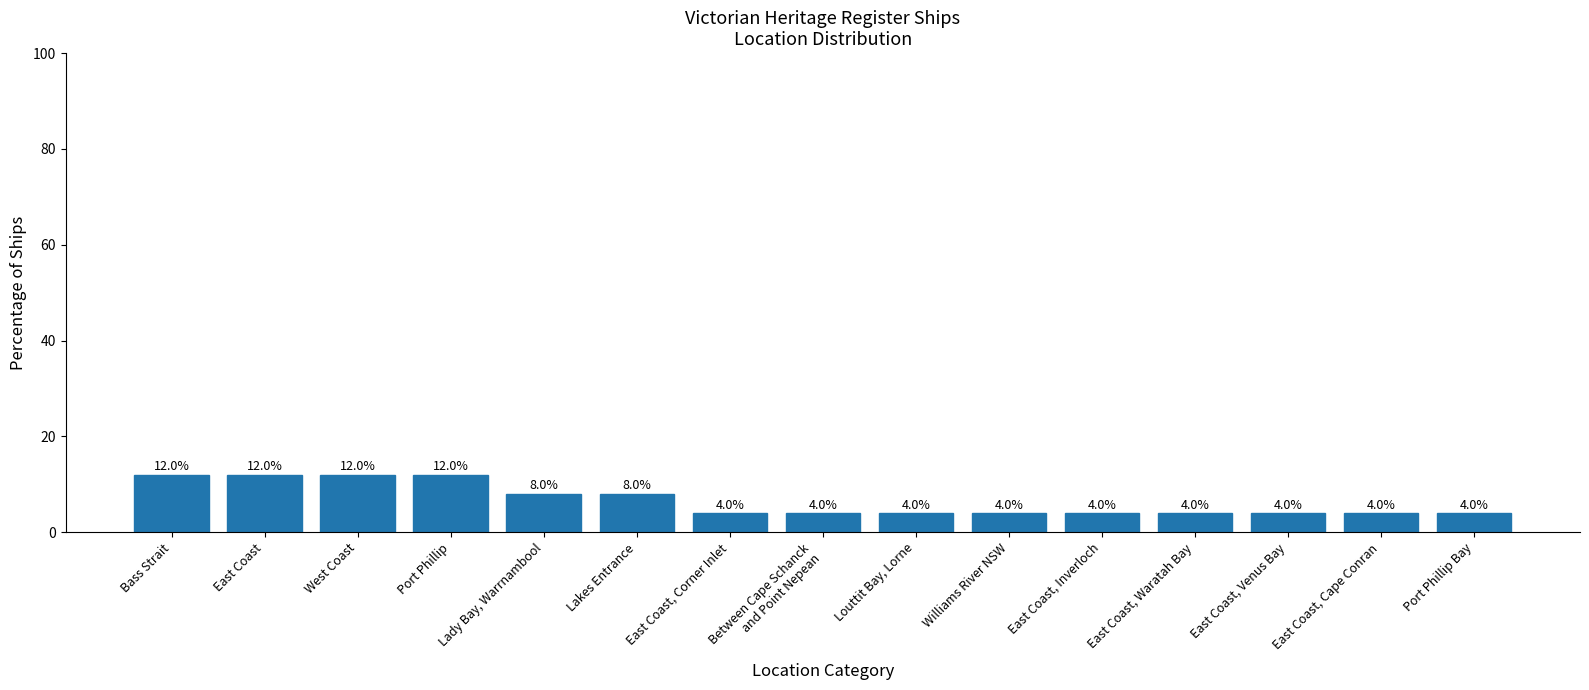

The value at West Coast is 12. True or false?

True